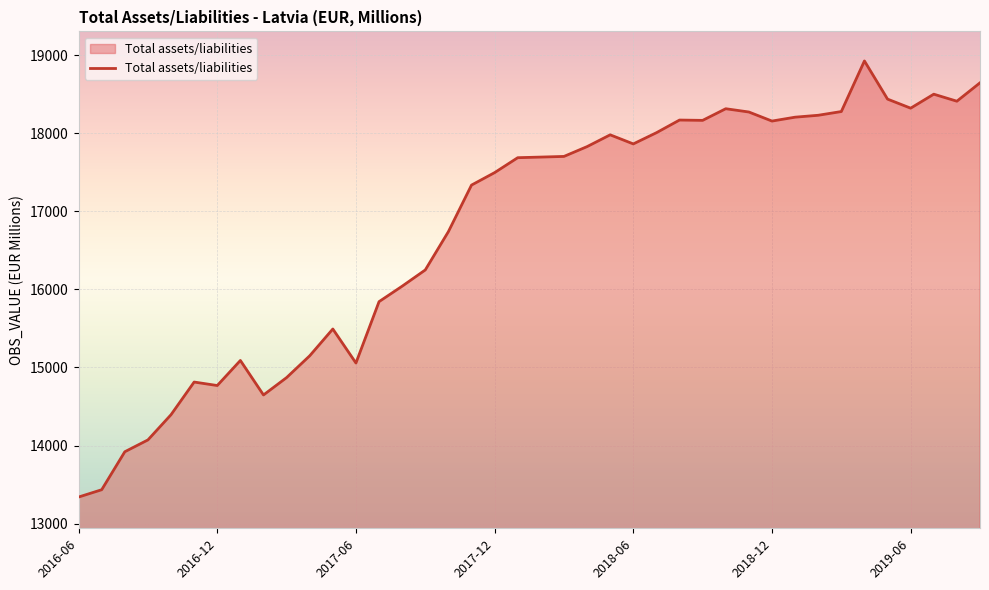

What is the minimum value shown in the chart?

13340.4